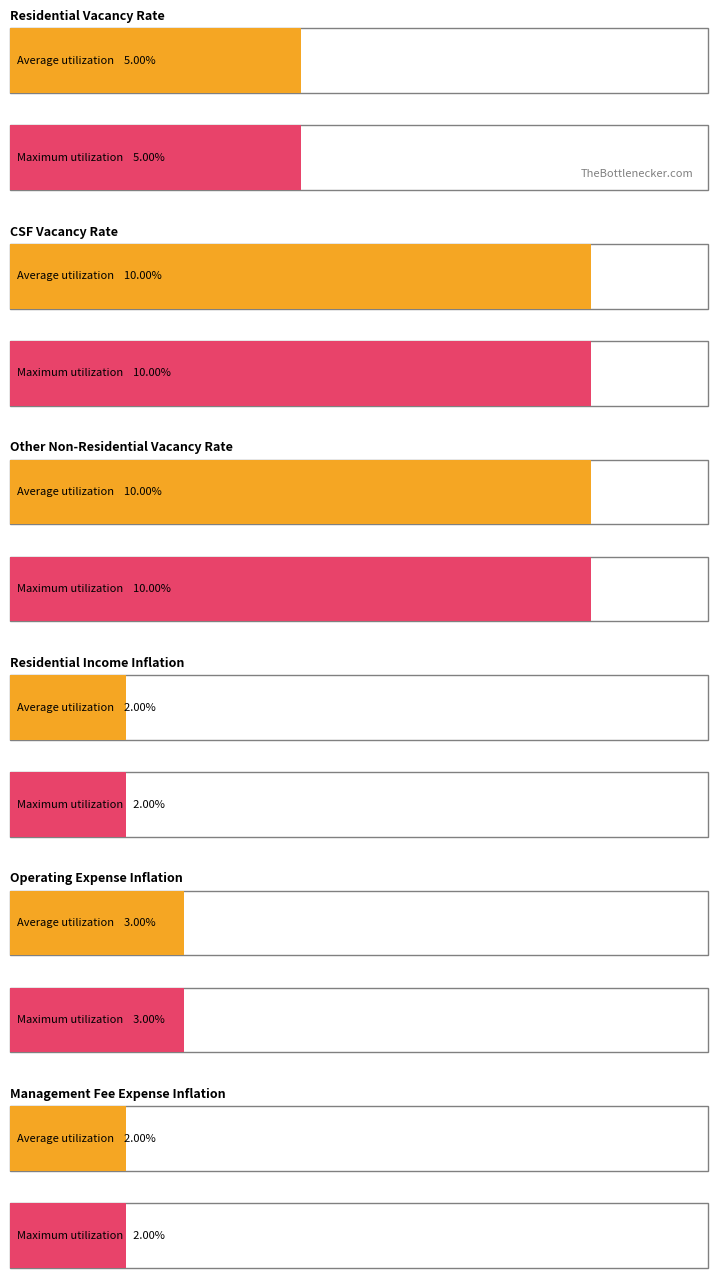

What is the maximum value for Average utilization?

0.1